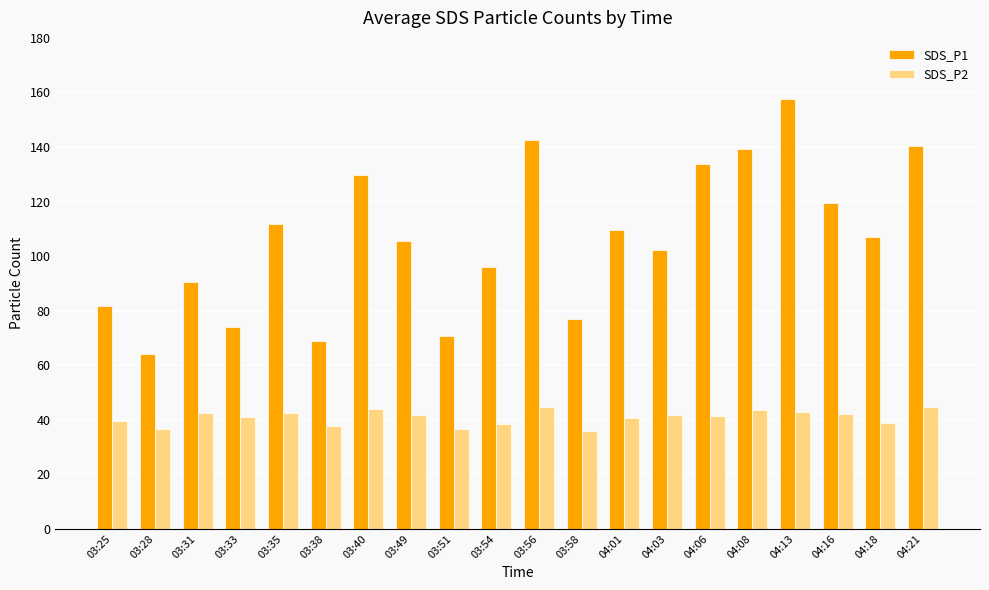

Which series has the largest total across all categories?

SDS_P1